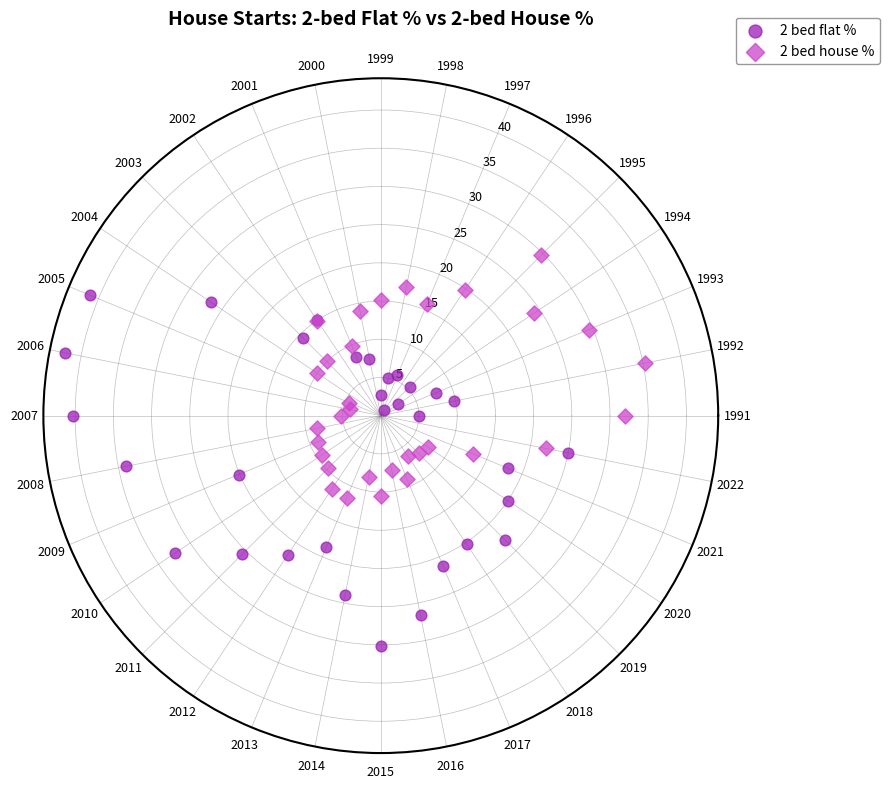

What are all the series names shown in the legend?

2 bed flat %, 2 bed house %